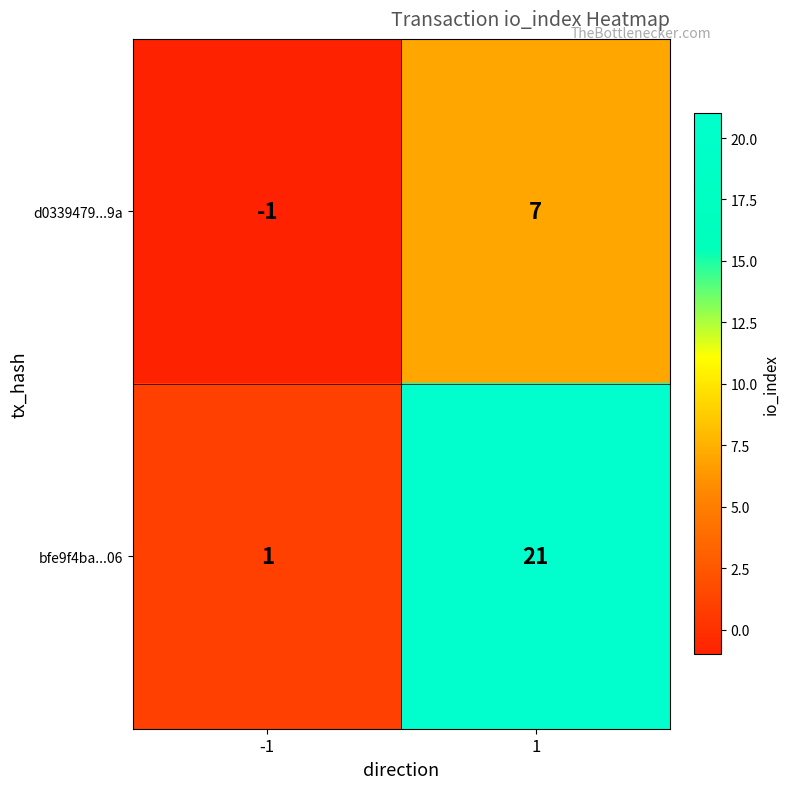

The d0339479...9a series shows -1 at -1. True or false?

True